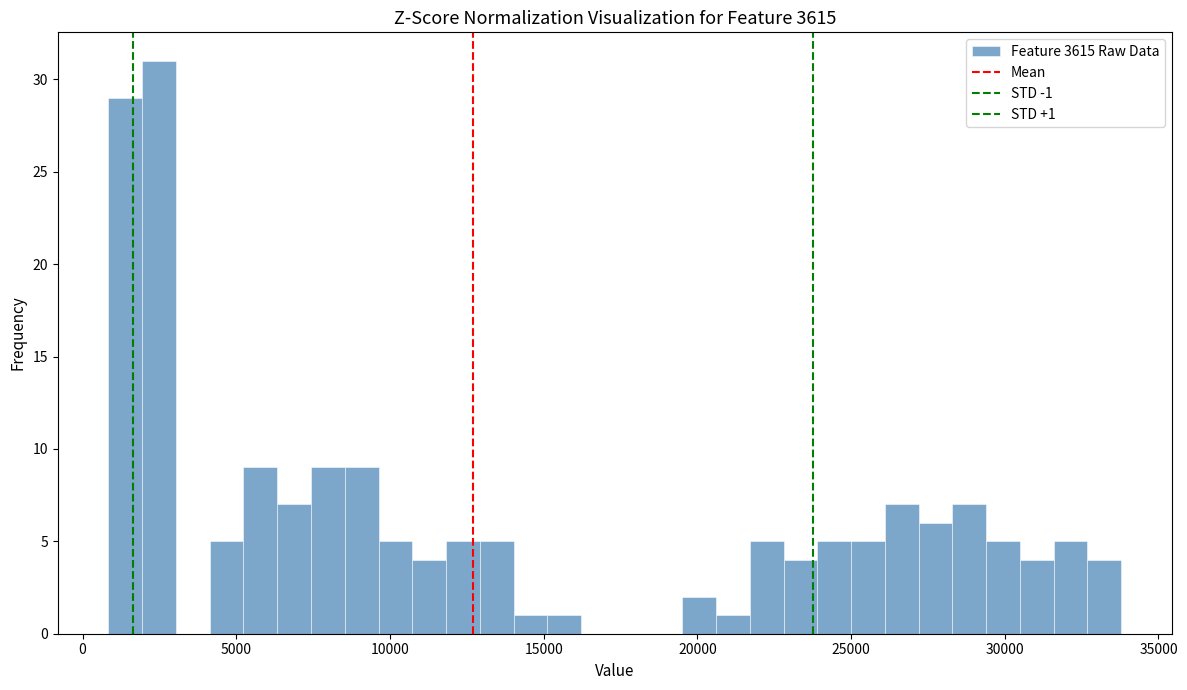

Read against the x-axis, roughly where is the centre of the tallest bar?

2500